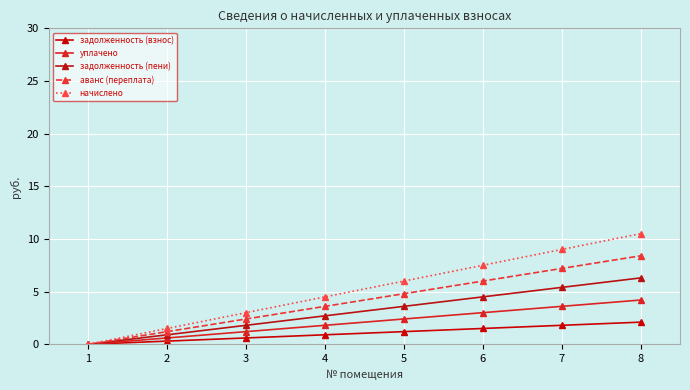

Which series changed the most between 6 and 7?

начислено